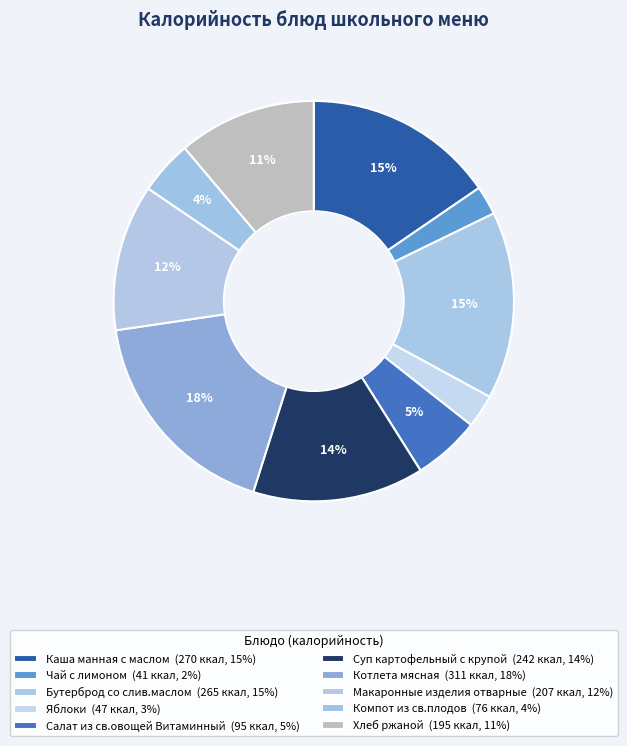

The Бутерброд со слив.маслом slice represents 15% of the pie. True or false?

True